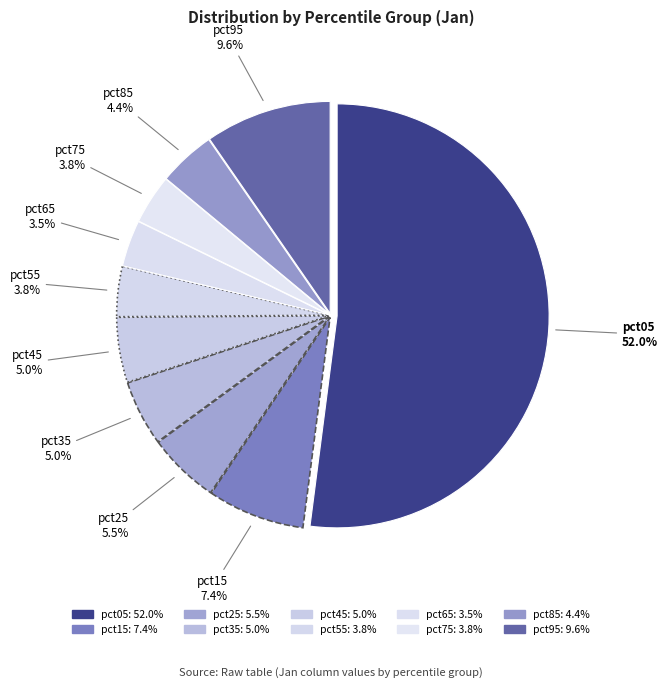

What is the largest slice in the pie chart?

pct05